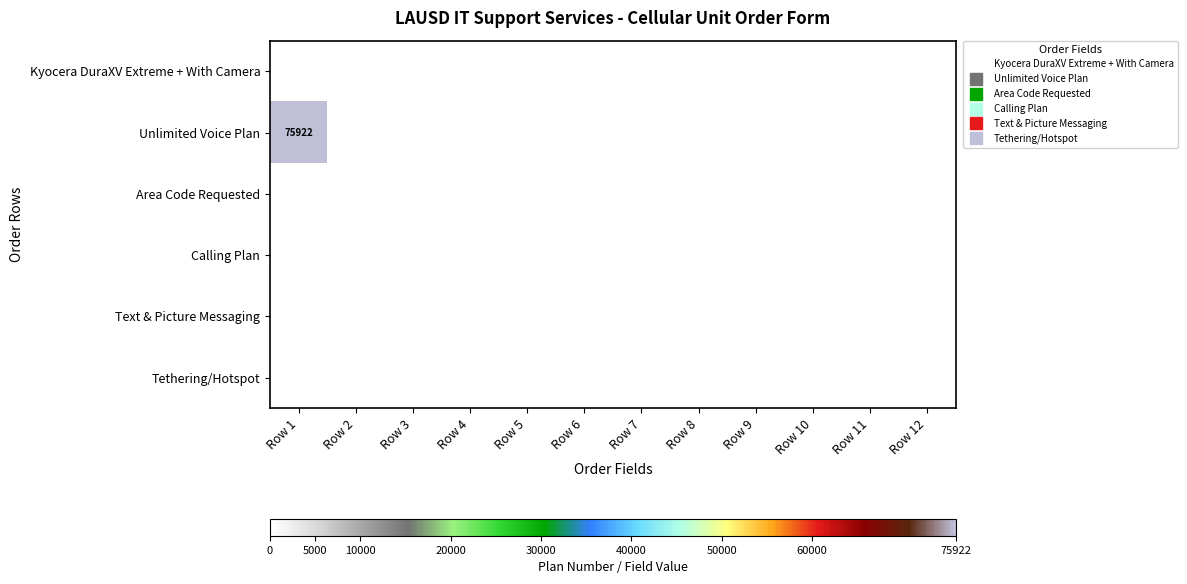

At which category does the chart reach its peak across all series?

Row 1